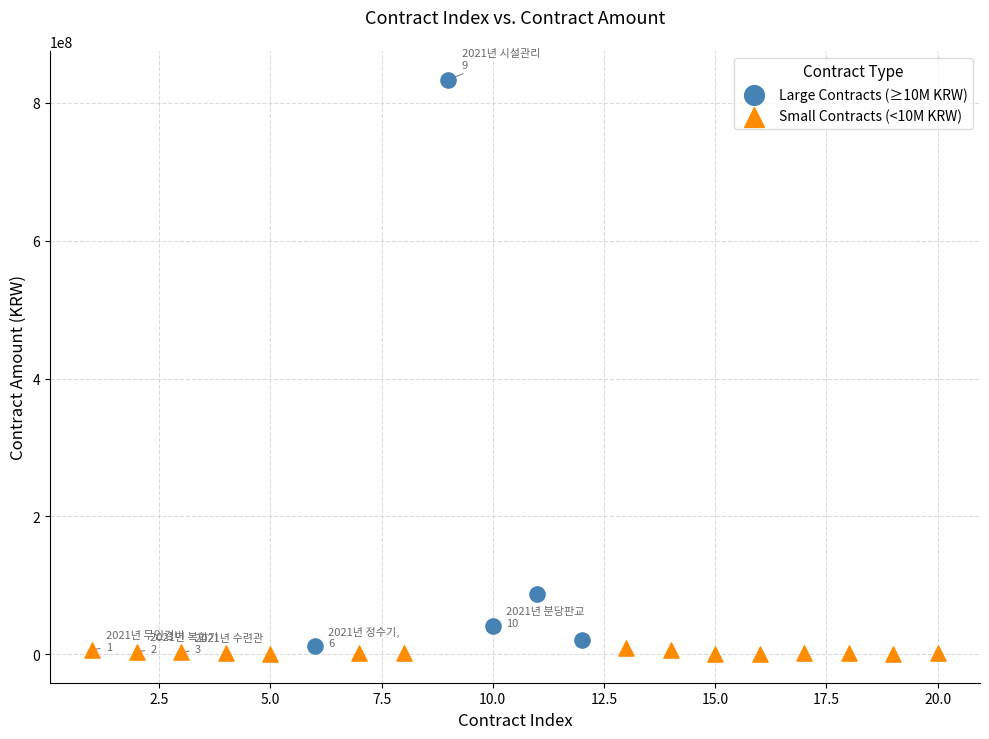

Which series has the largest Y range (max minus min)?

Large Contracts (≥10M KRW)